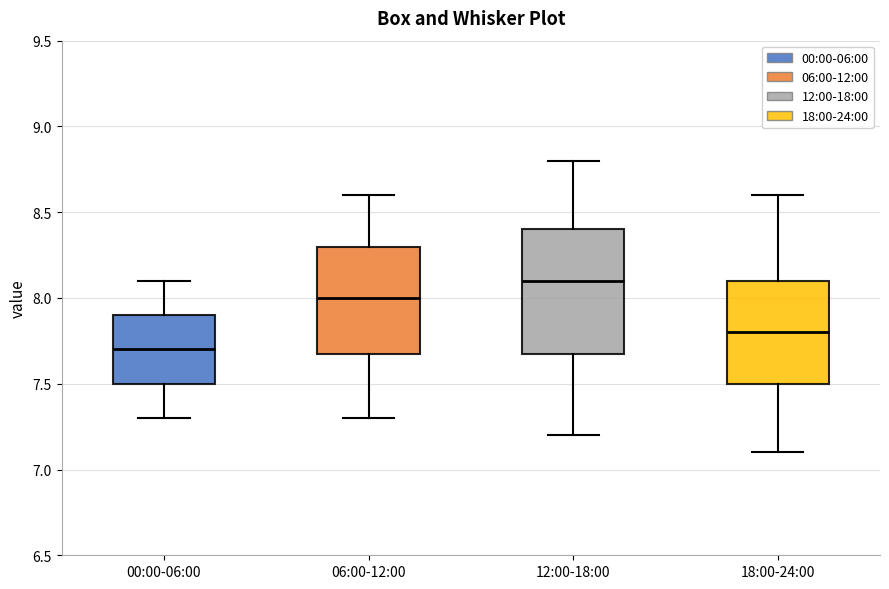

Which box has the highest median line?

12:00-18:00